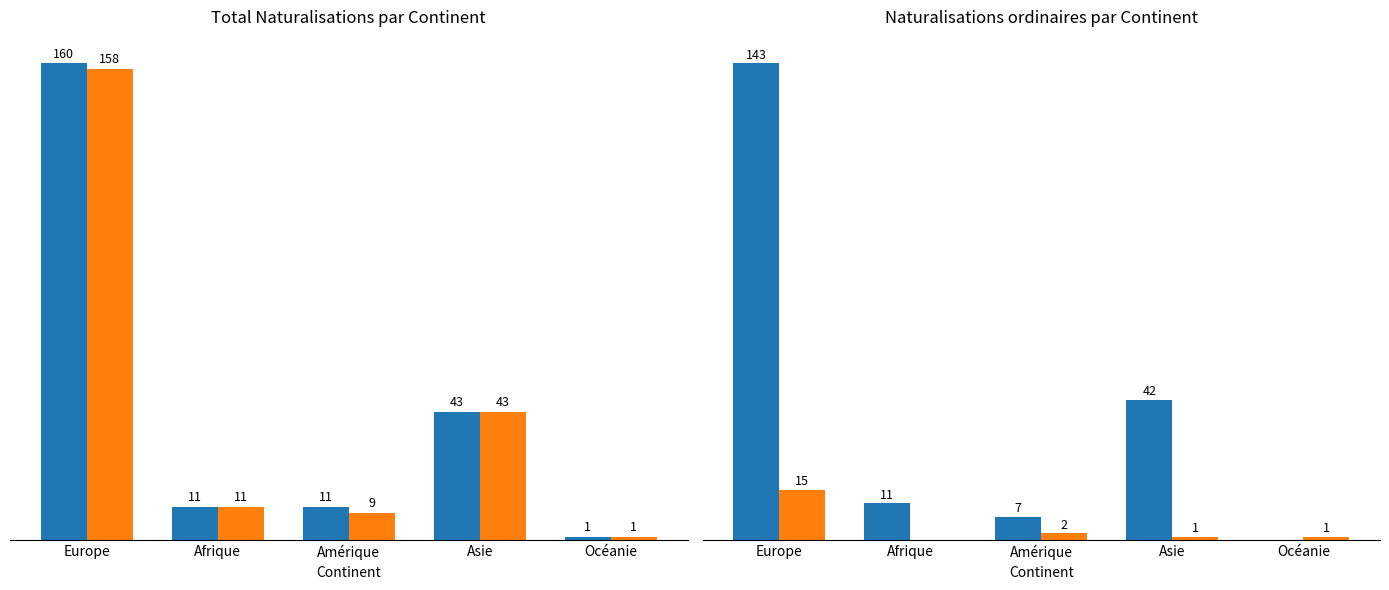

Read the Total acquisition value at Europe, to the nearest 10.

160